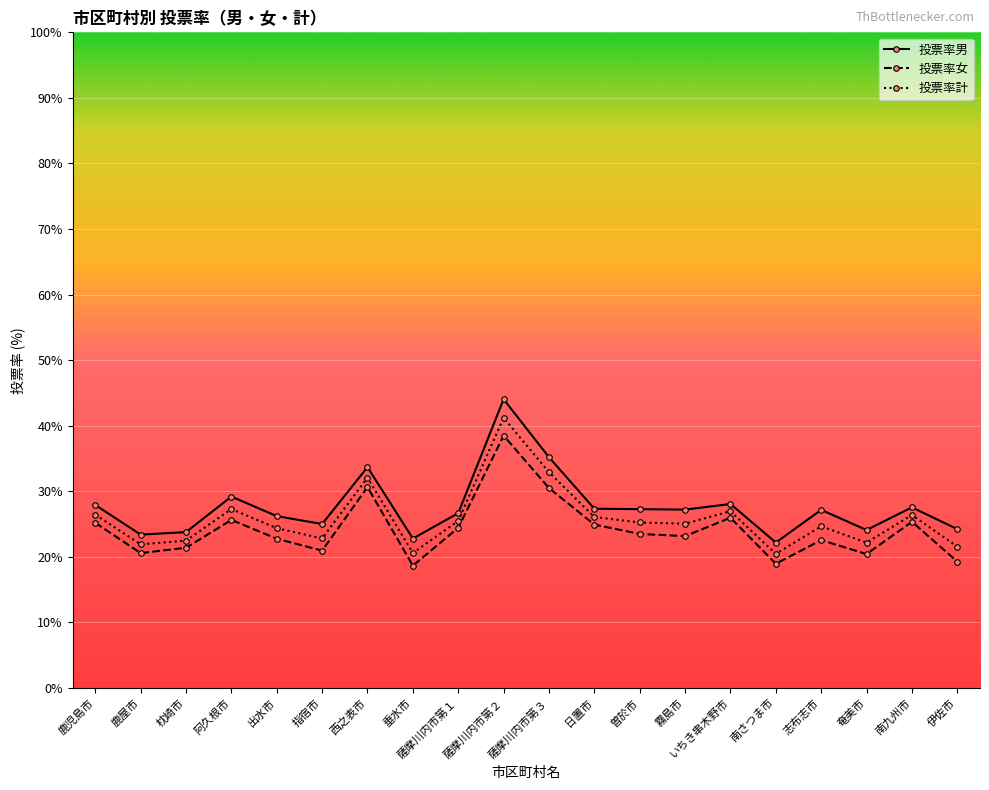

What is the label of the 19th point from the right?

鹿屋市